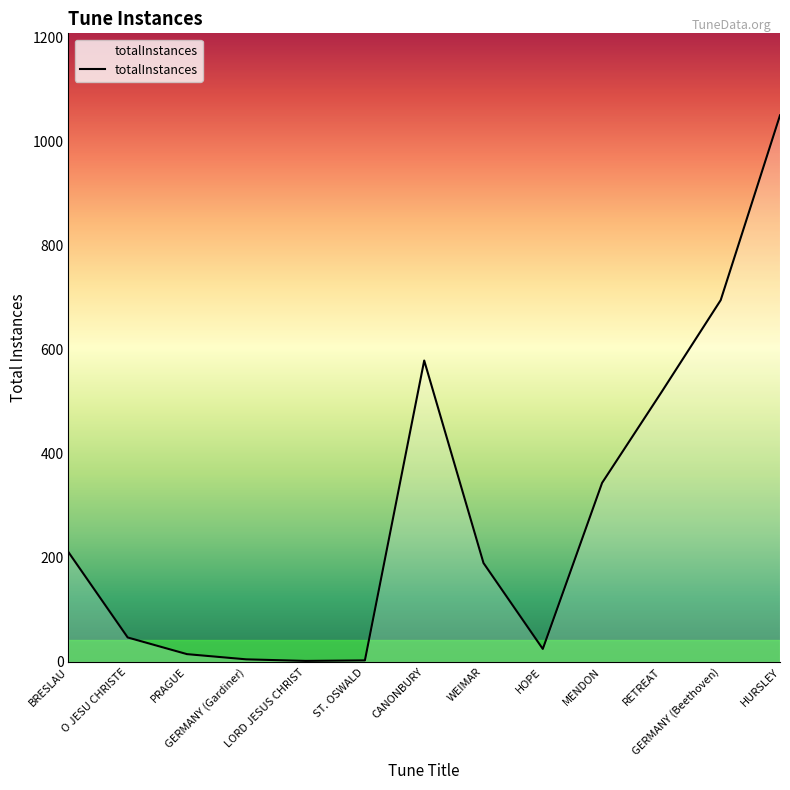

What is the approximate value at RETREAT, to the nearest 100?

500